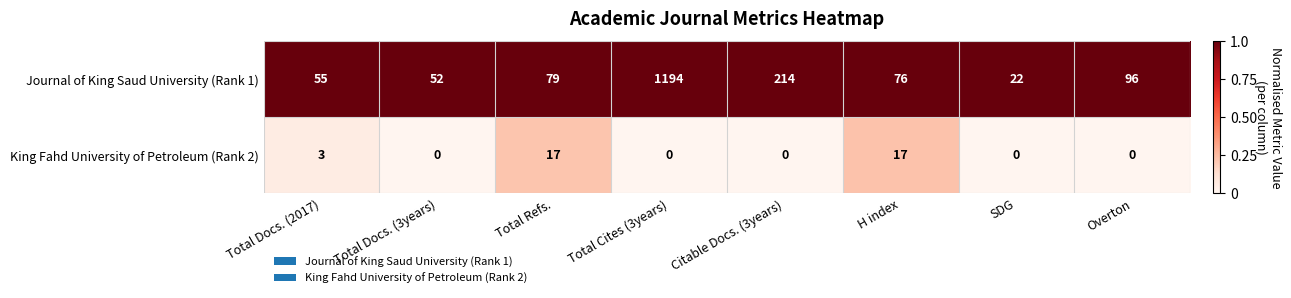

Reading left to right, list all the values displayed in this chart.

Journal of King Saud University (Rank 1): 55	52	79	1194	214	76	22	96
King Fahd University of Petroleum (Rank 2): 3	0	17	0	0	17	0	0